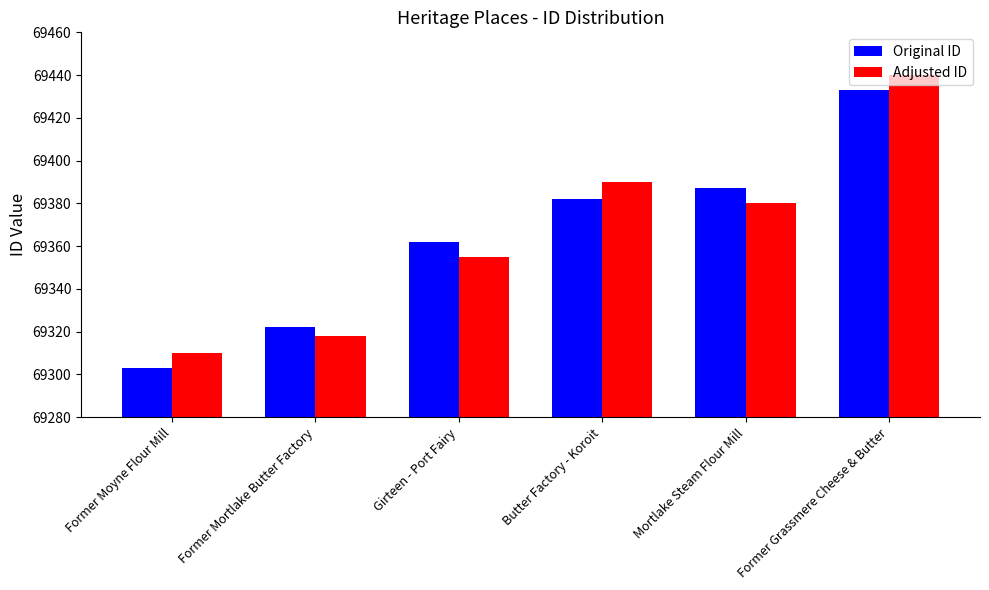

Reading left to right, extract all data points from this chart.

Original ID: Former Moyne Flour Mill=69303	Former Mortlake Butter Factory=69322	Girteen - Port Fairy=69362	Butter Factory - Koroit=69382	Mortlake Steam Flour Mill=69387	Former Grassmere Cheese & Butter=69433
Adjusted ID: Former Moyne Flour Mill=69310	Former Mortlake Butter Factory=69318	Girteen - Port Fairy=69355	Butter Factory - Koroit=69390	Mortlake Steam Flour Mill=69380	Former Grassmere Cheese & Butter=69440